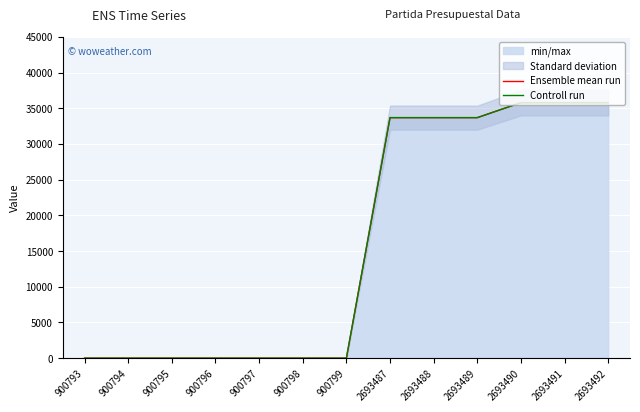

List the series in order of their peak value, highest first.

Ensemble mean run, Controll run